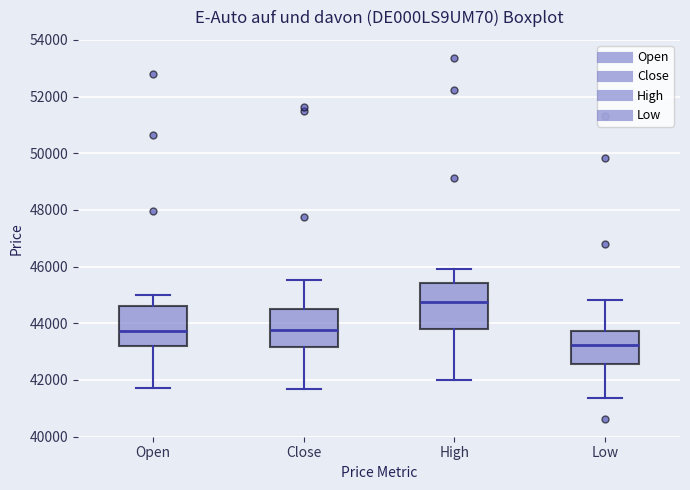

Which box's median line is the lowest?

Low